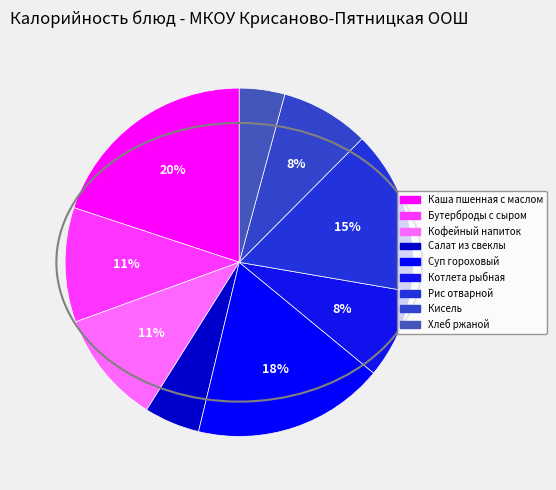

Is it true that Бутерброды с сыром is 18% of the pie?

False